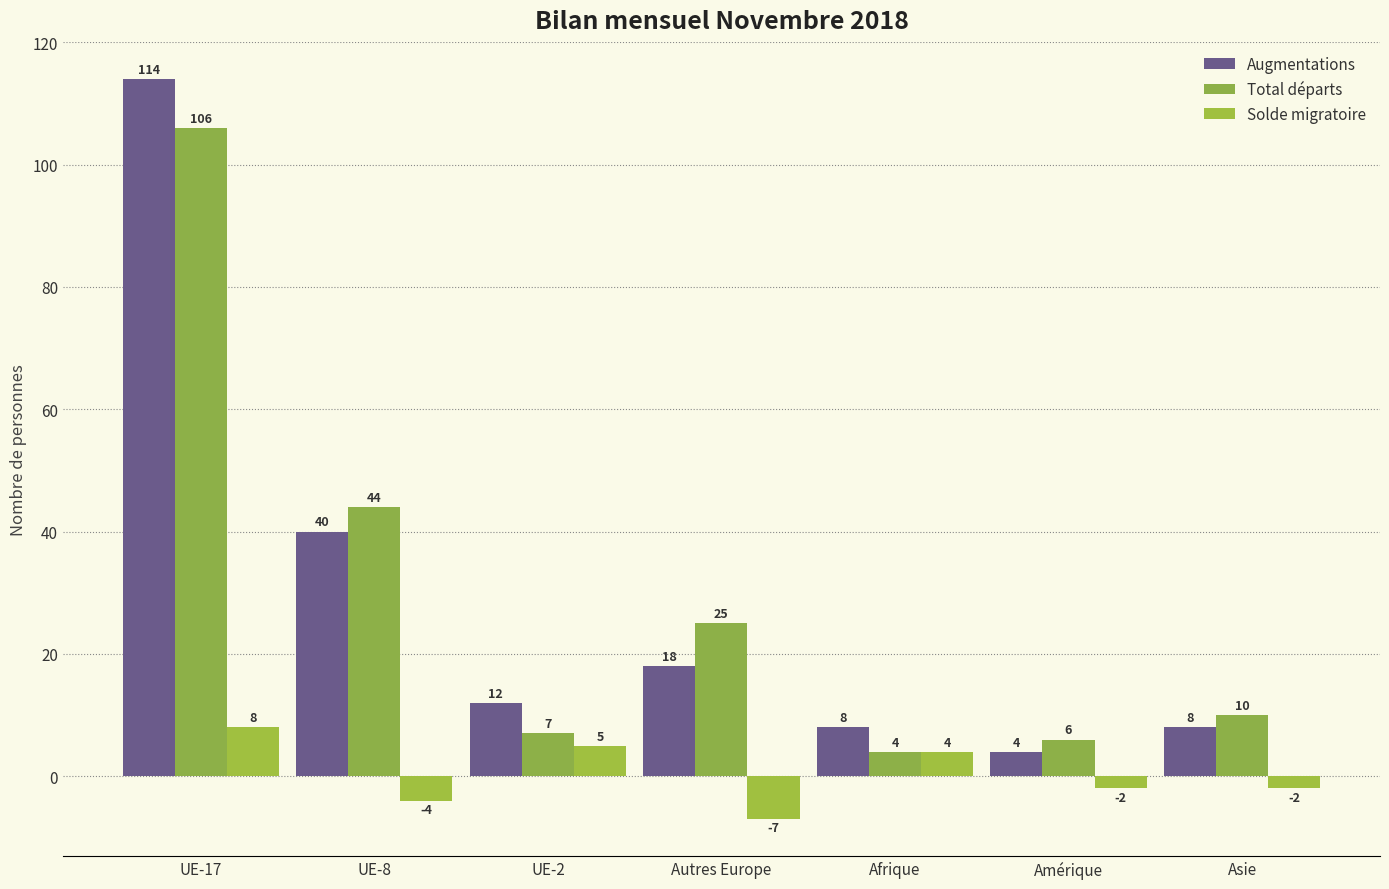

What is the label of the 1st bar from the right?

Asie